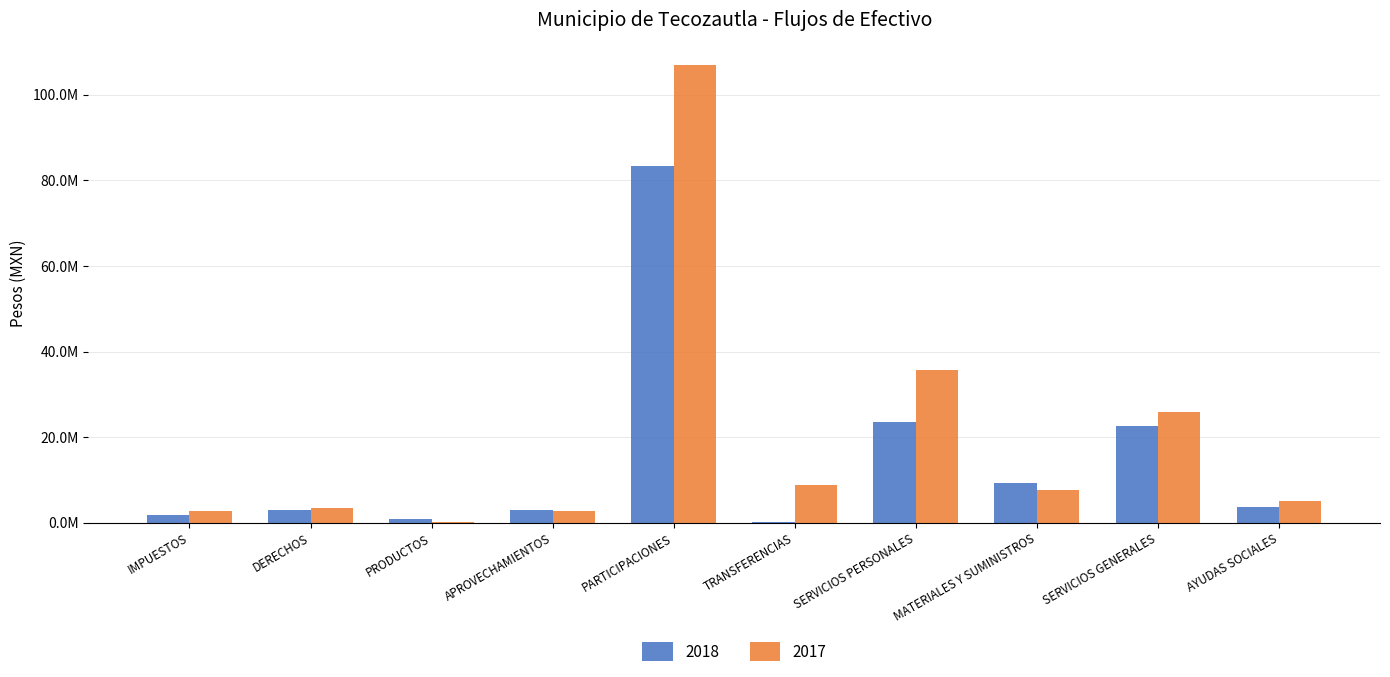

What is the label of the 8th bar from the right?

PRODUCTOS